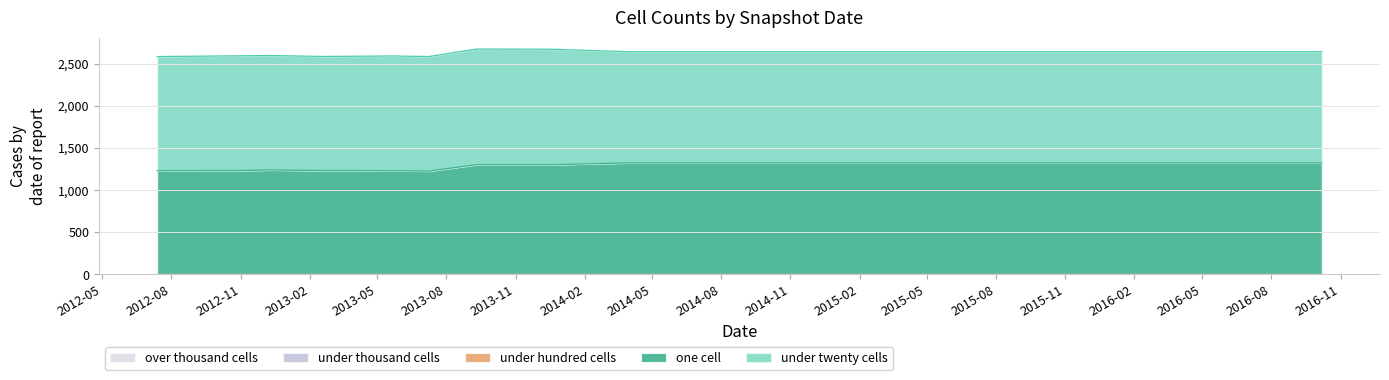

Does the chart display data point markers on the line(s)?

No